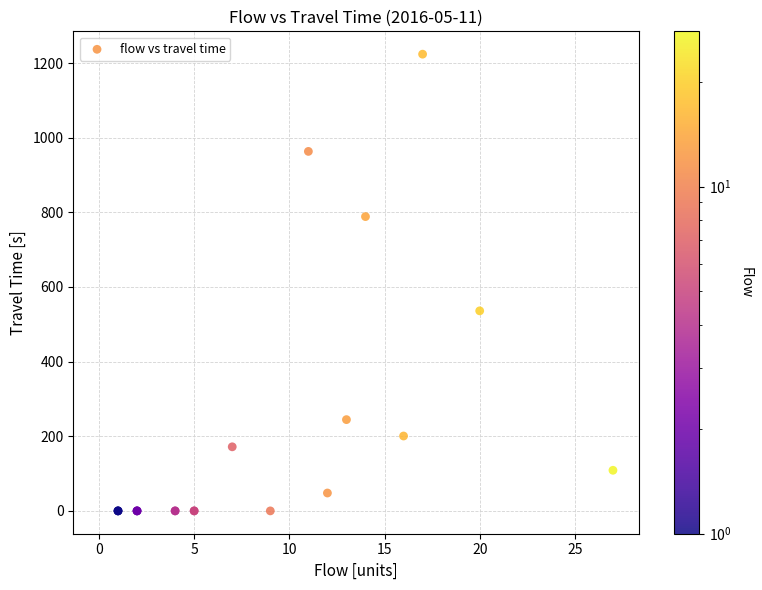

What Y value in the scatter plot is closest to 612?

536